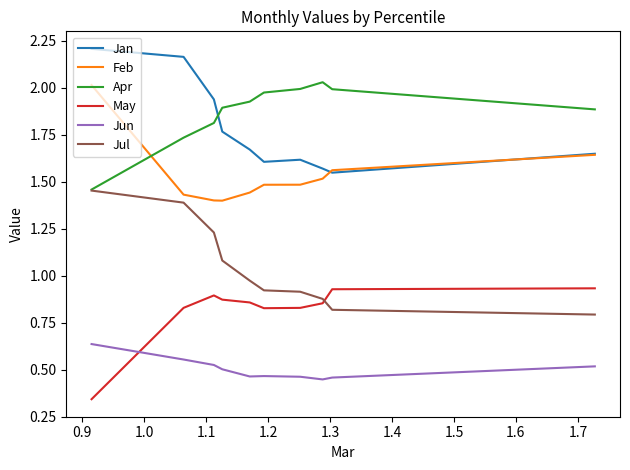

At how many categories does at least one series exceed 1?

10